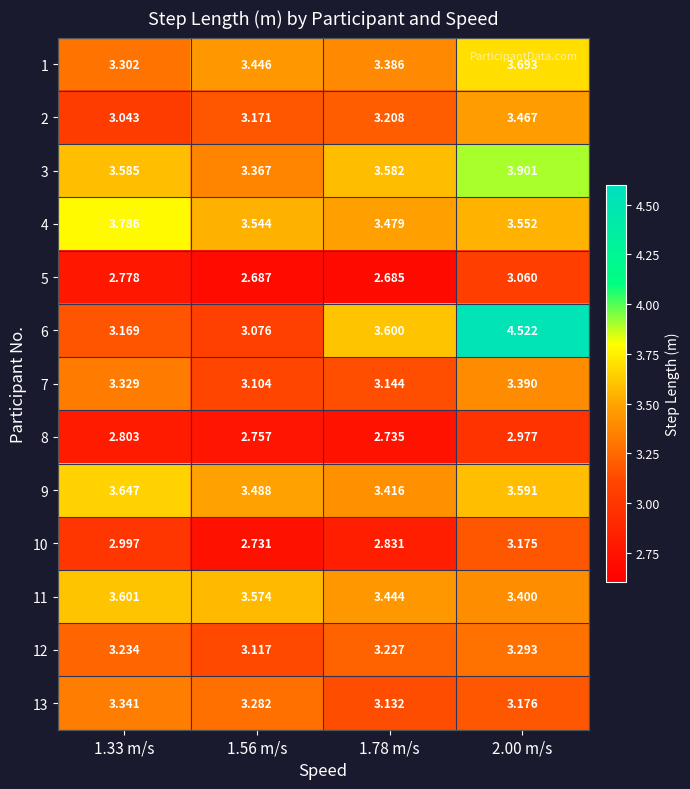

Is the value of 3 at 1.78 m/s greater than the value of 9 at 1.78 m/s?

Yes